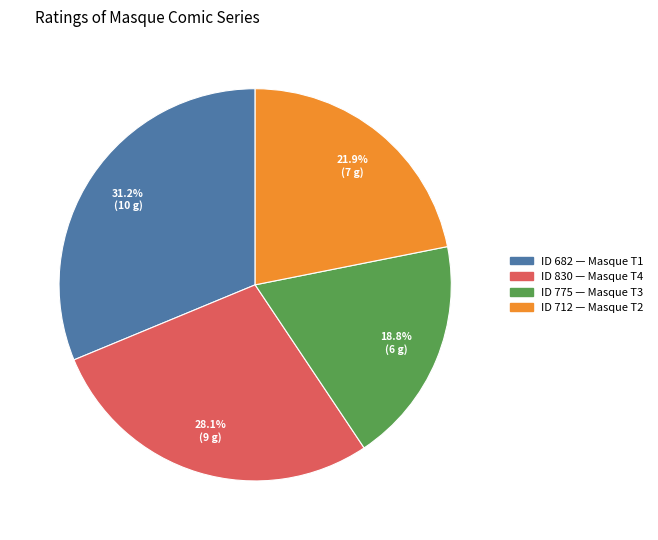

Does any single category account for the majority?

No